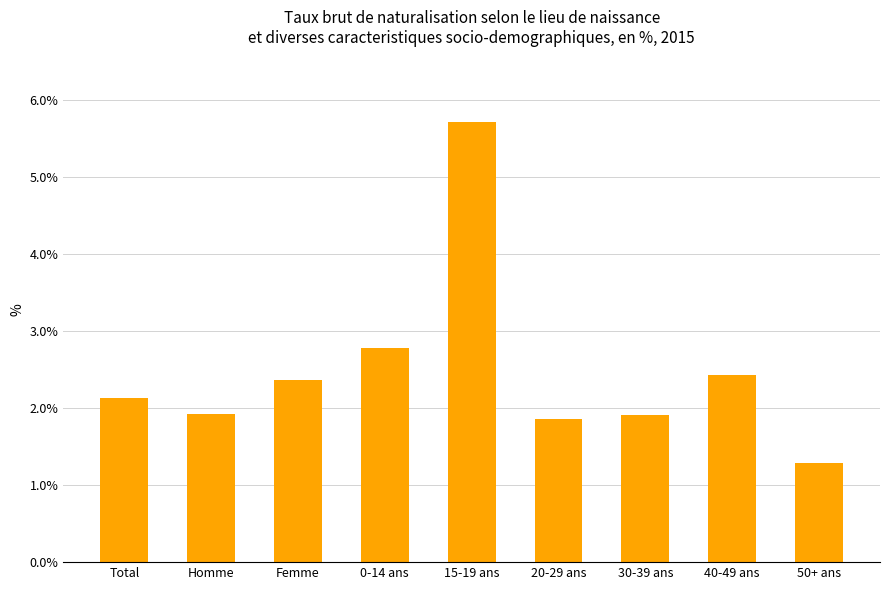

How many values are below 2?

4